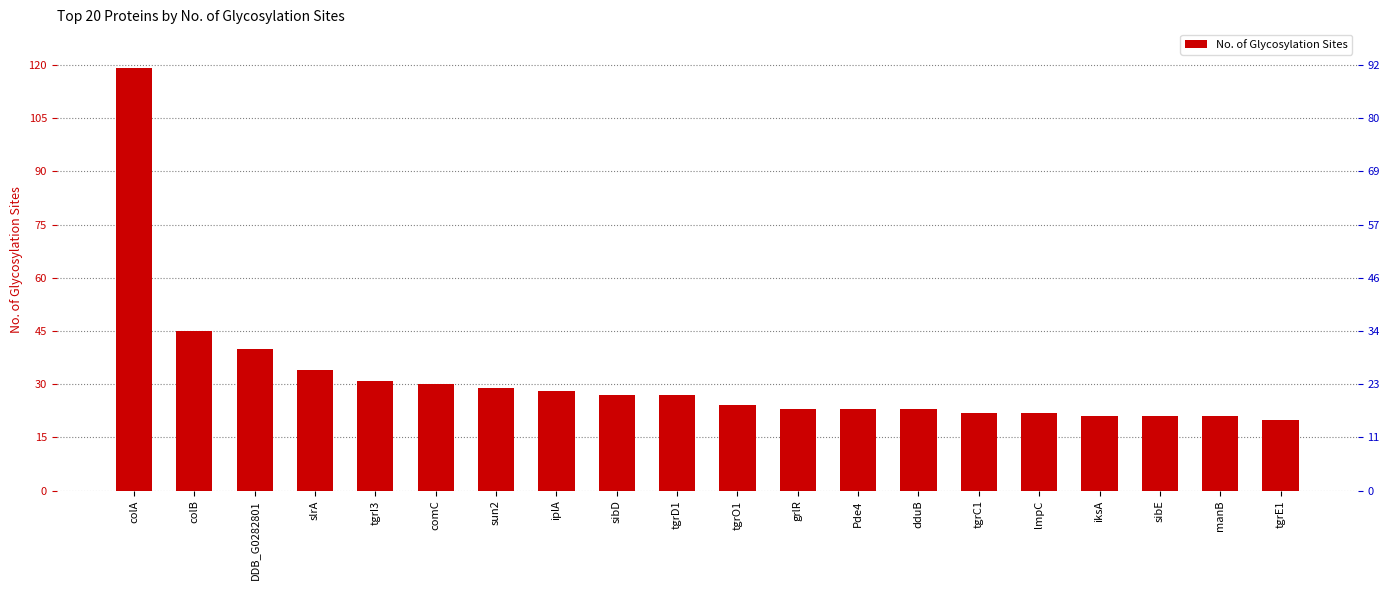

Does the chart contain any negative values?

No